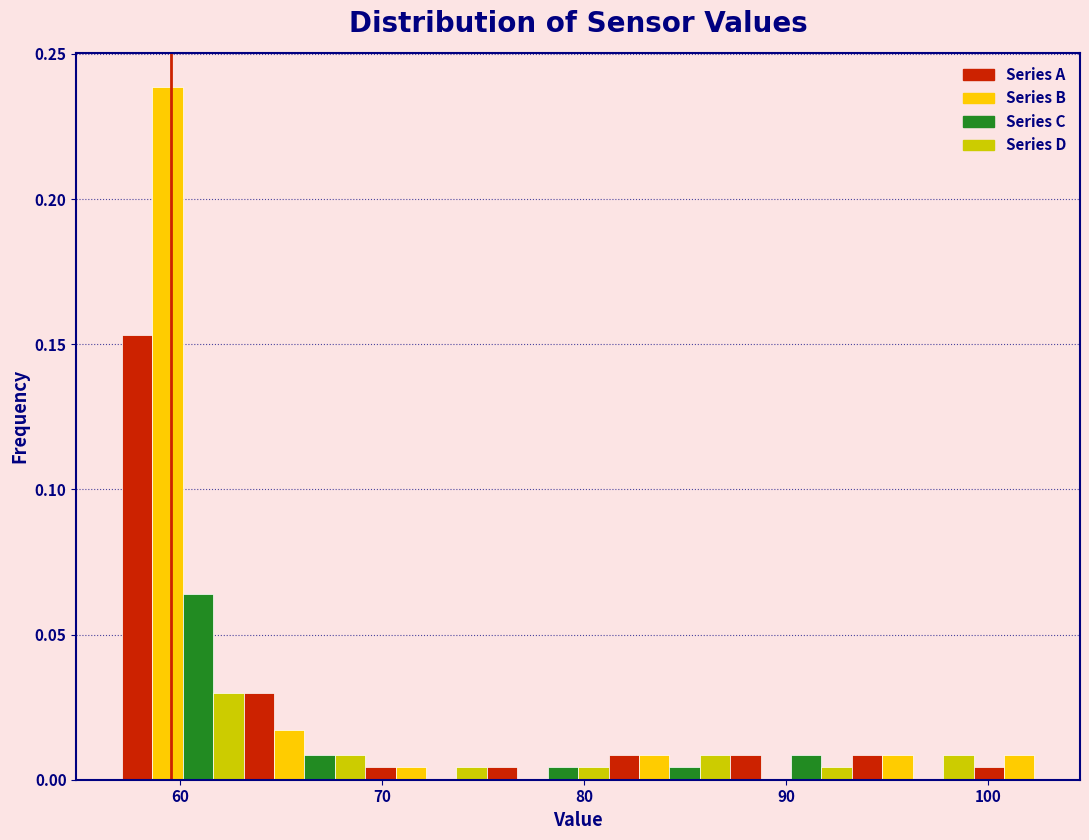

Read against the x-axis, roughly where is the centre of the tallest bar?

59